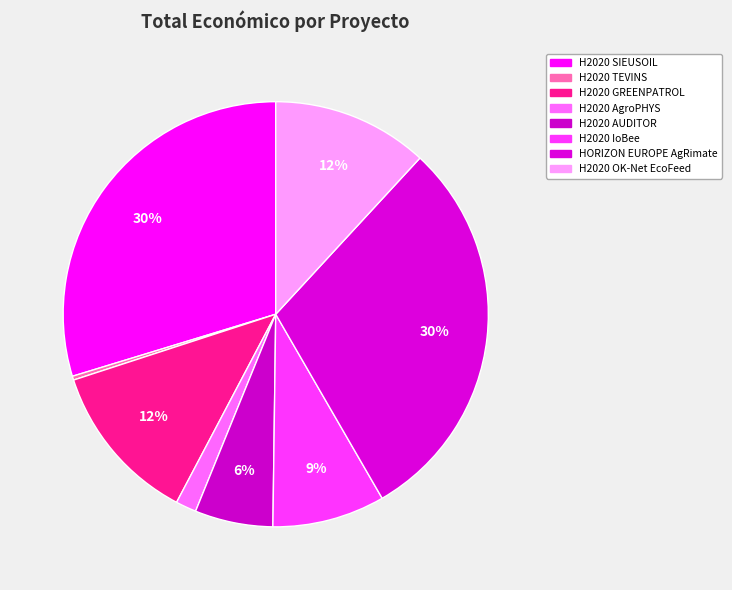

Is there any slice that represents more than half of the pie?

No